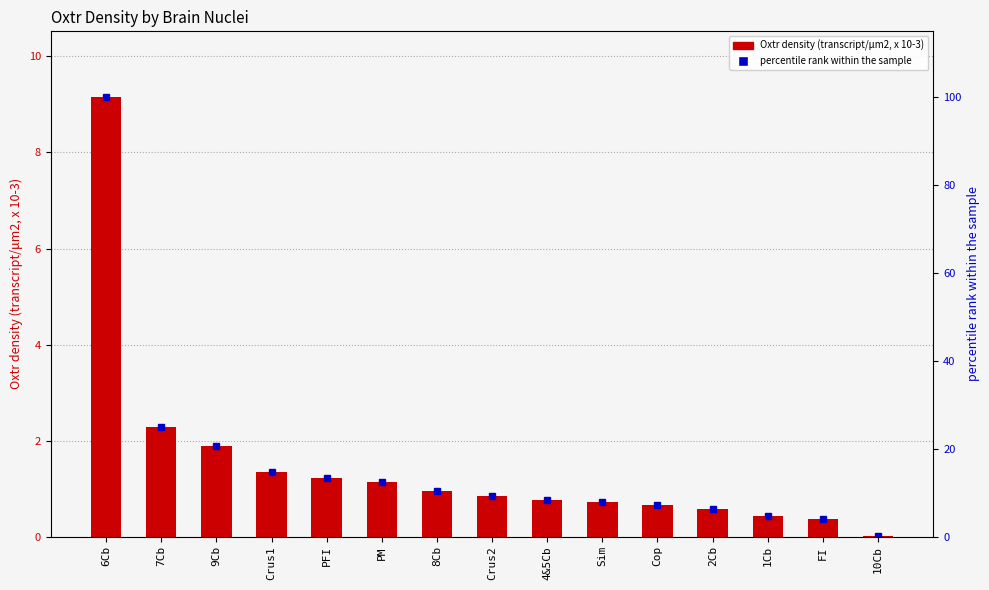

What is the label of the 1st bar from the left?

6Cb